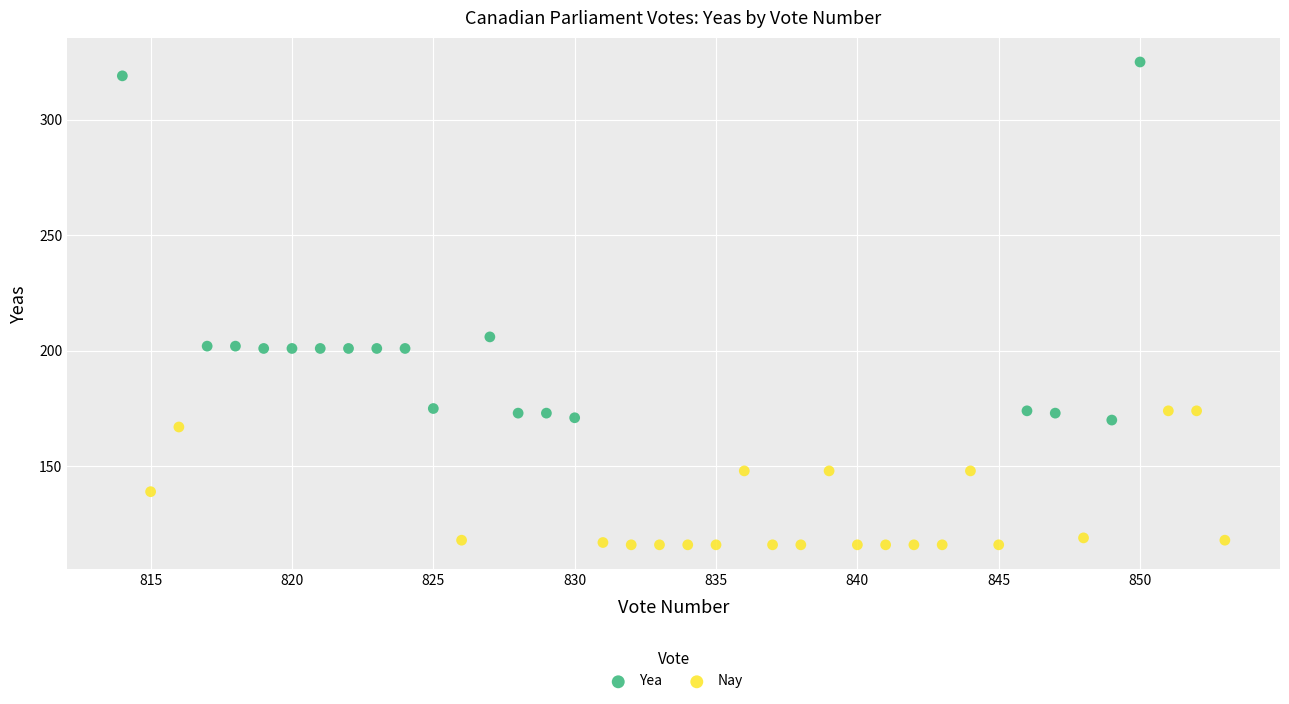

Which series contains the highest Y value?

Yea